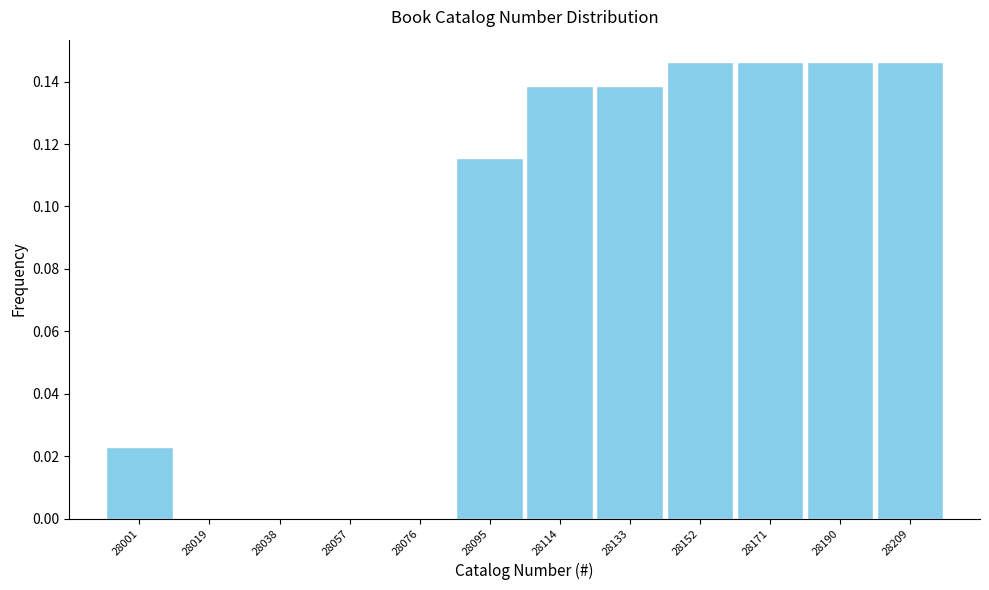

Which has a higher value, 28171 or 28114?

28171